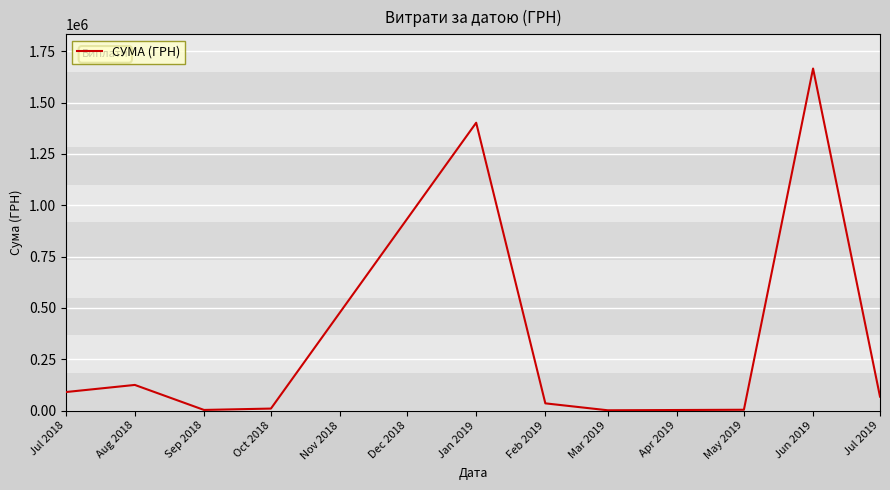

How many categories are shown in the chart?

10